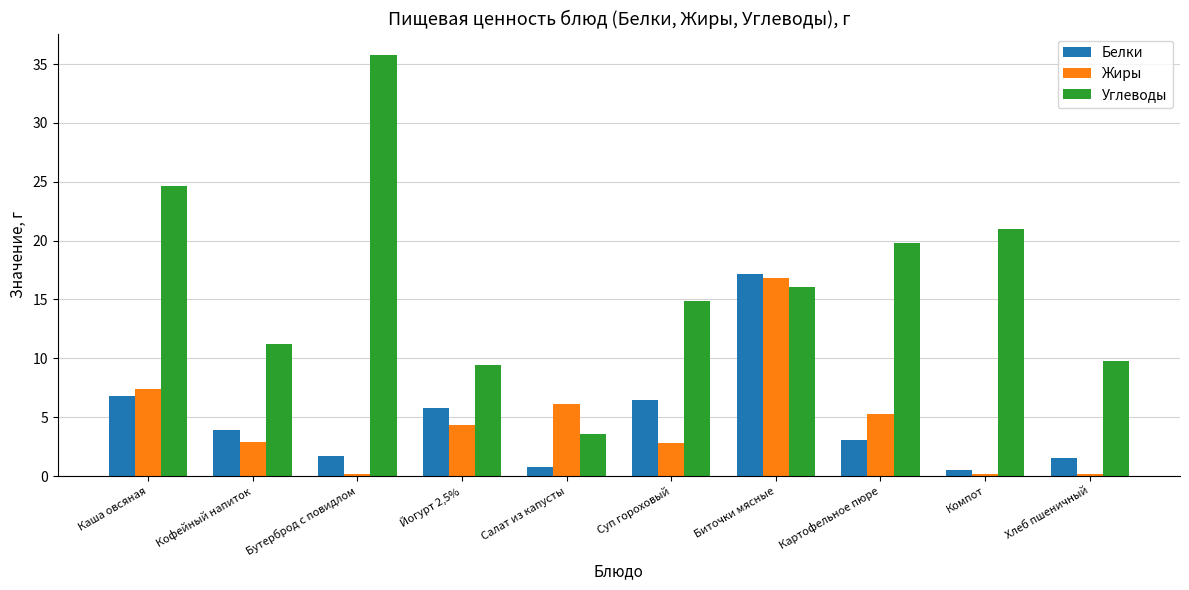

Rank the categories by Углеводы value from lowest to highest.

Салат из капусты, Йогурт 2,5%, Хлеб пшеничный, Кофейный напиток, Суп гороховый, Биточки мясные, Картофельное пюре, Компот, Каша овсяная, Бутерброд с повидлом